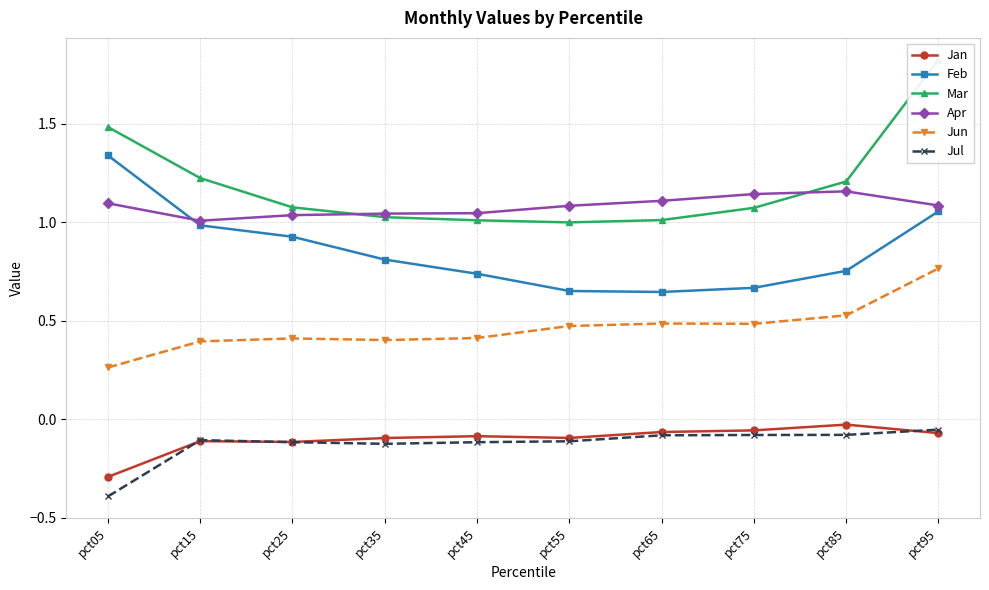

What is the total value across all series at pct65?

3.1